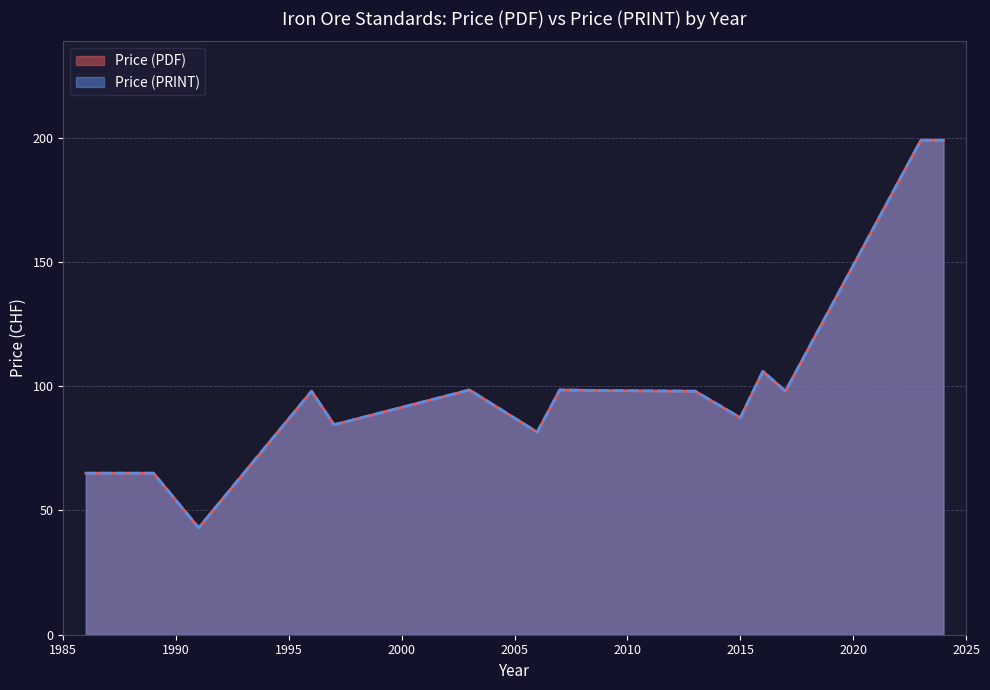

What is the value of the Price (PRINT) point at the 28th from the left?

98